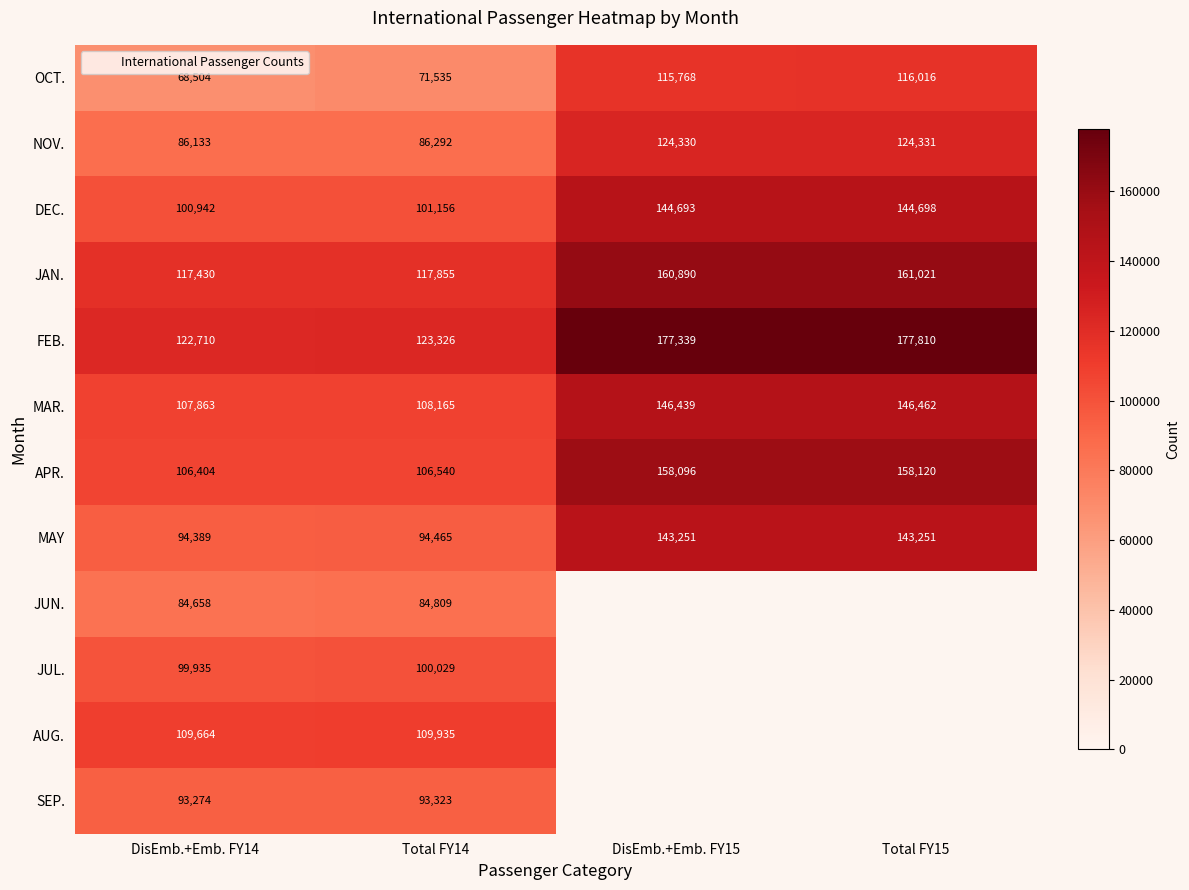

At how many categories does at least one series exceed 137807?

2